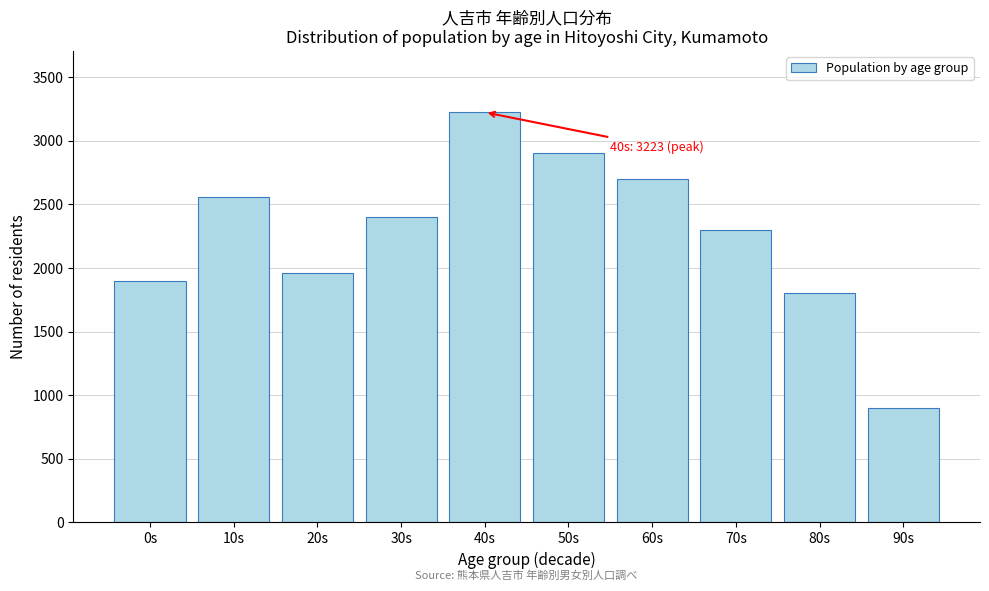

Reading right to left, extract all data points from this chart.

90s=900	80s=1800	70s=2300	60s=2700	50s=2900	40s=3223	30s=2400	20s=1960	10s=2560	0s=1894